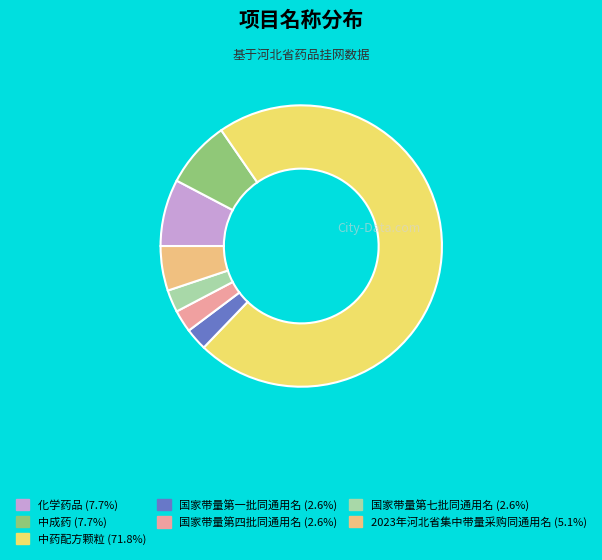

Which category has the biggest portion of the pie?

中药配方颗粒